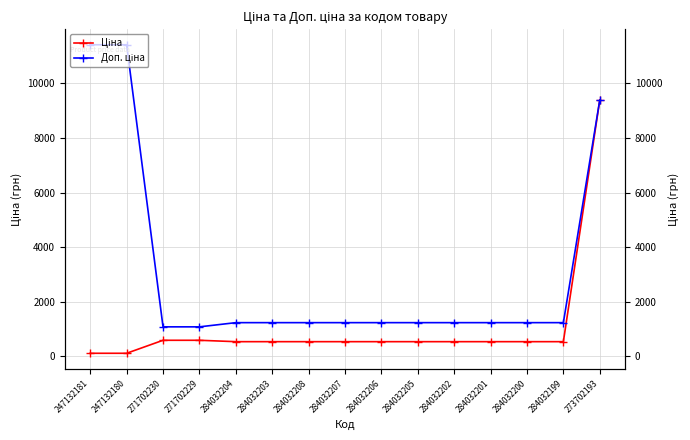

The value of Ціна at 284032202 is 539.0. True or false?

True